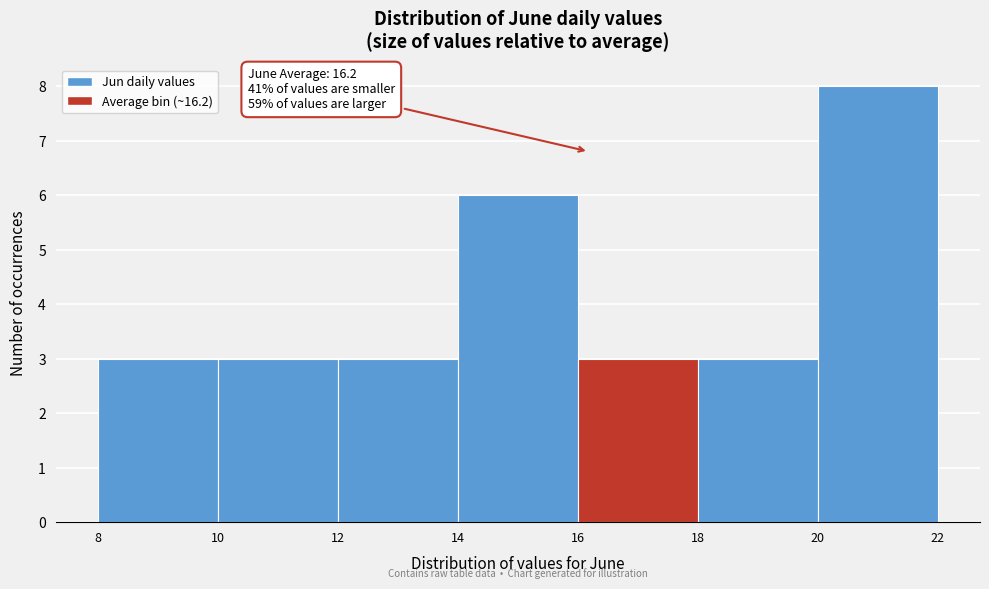

Over which range of the x-axis is the bar tallest?

20 to 22